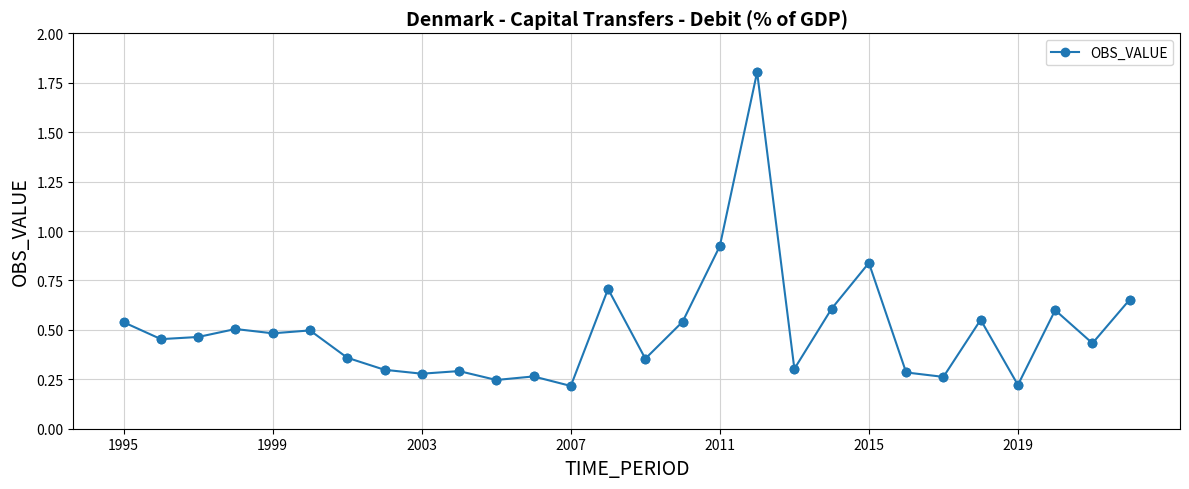

What is the maximum value shown in the chart?

1.8